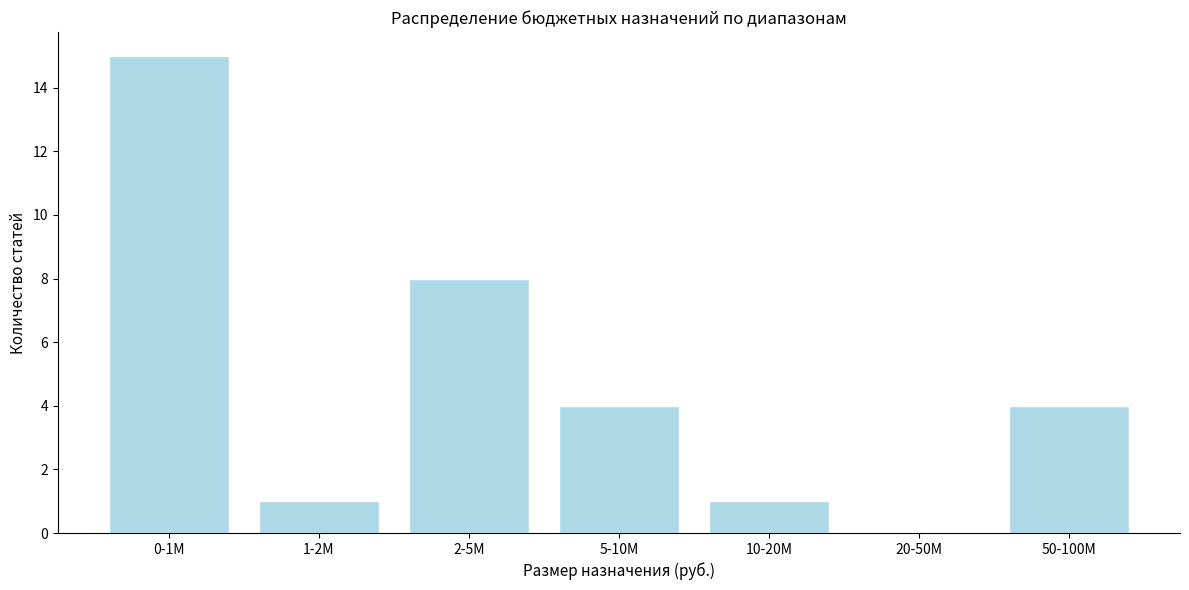

Reading right to left, transcribe all the data shown in this chart.

50-100M=4	20-50M=0	10-20M=1	5-10M=4	2-5M=8	1-2M=1	0-1M=15